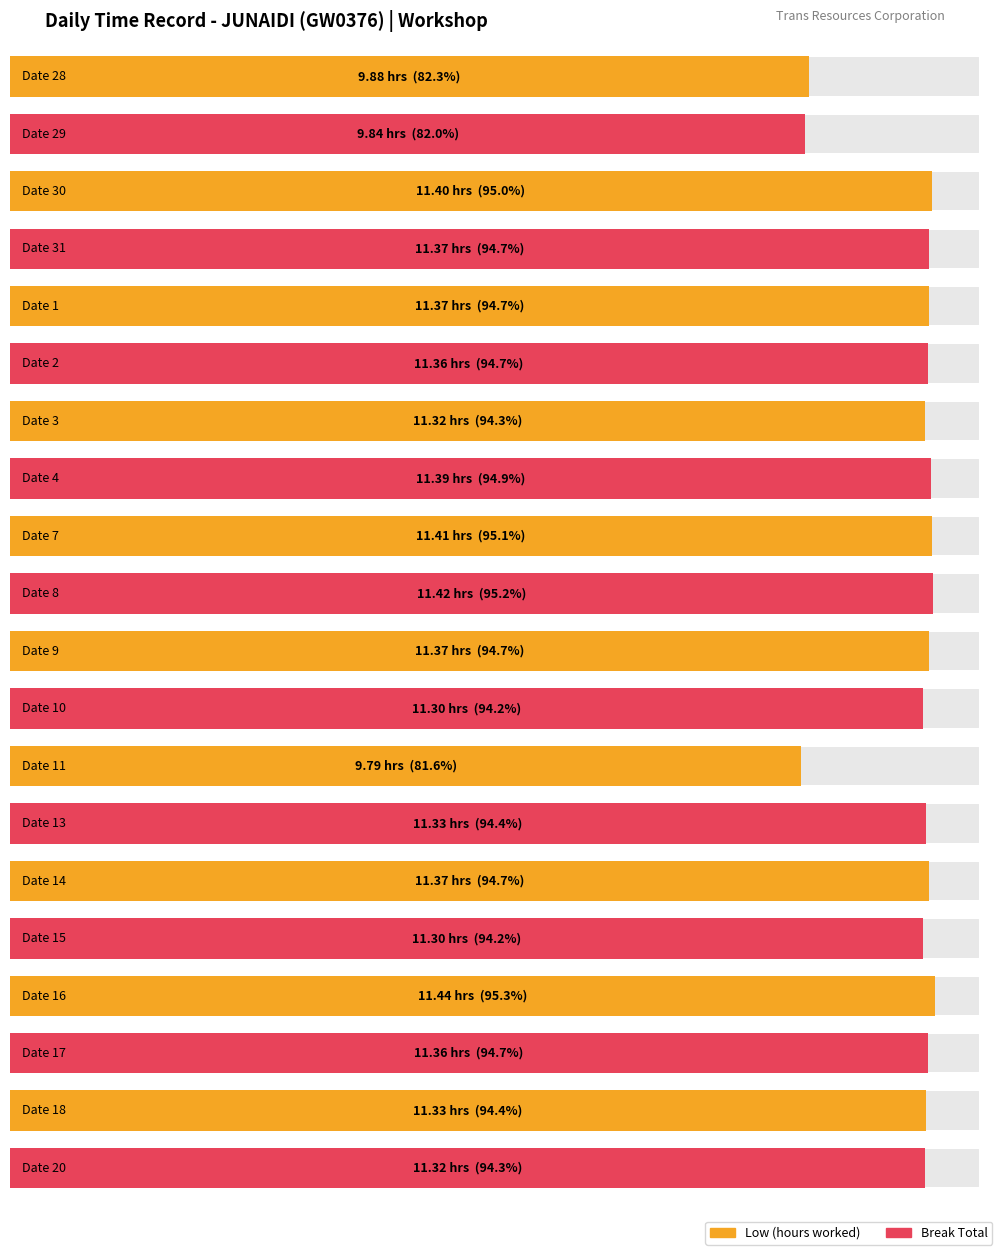

Where does the Low series first go above 11?

30